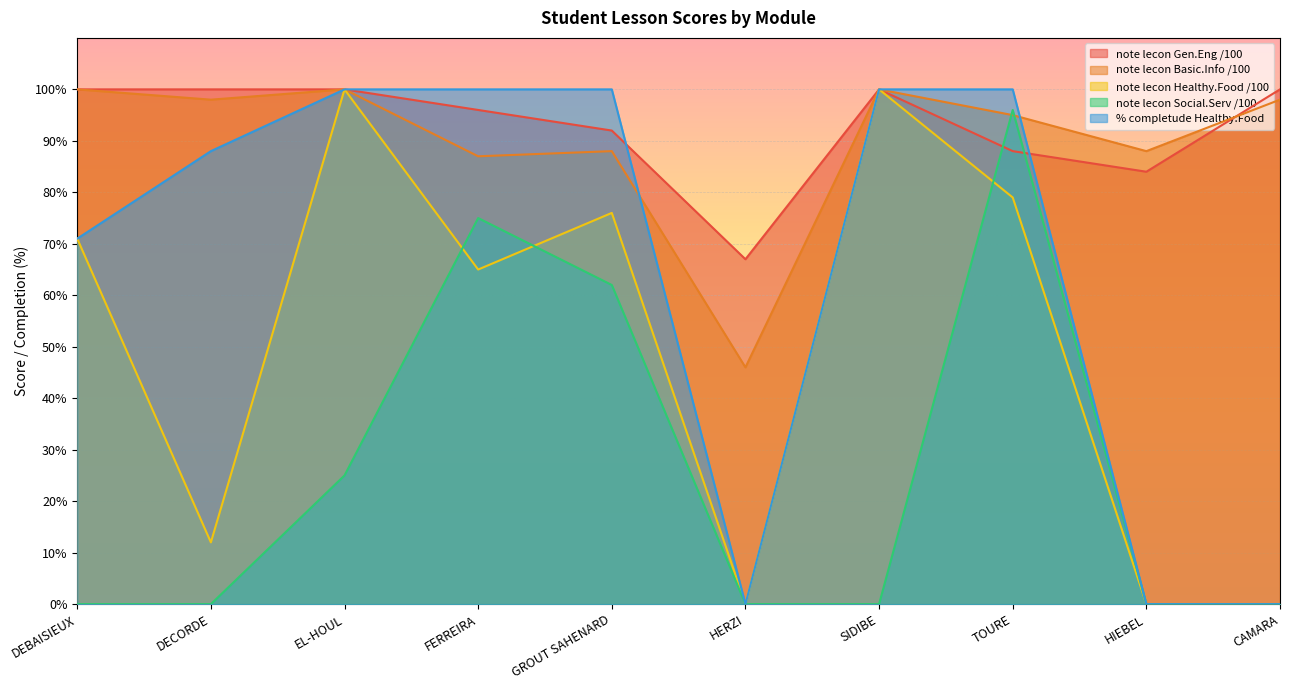

True or false: note lecon Gen.Eng /100 and % completude Healthy.Food cross at least once.

True